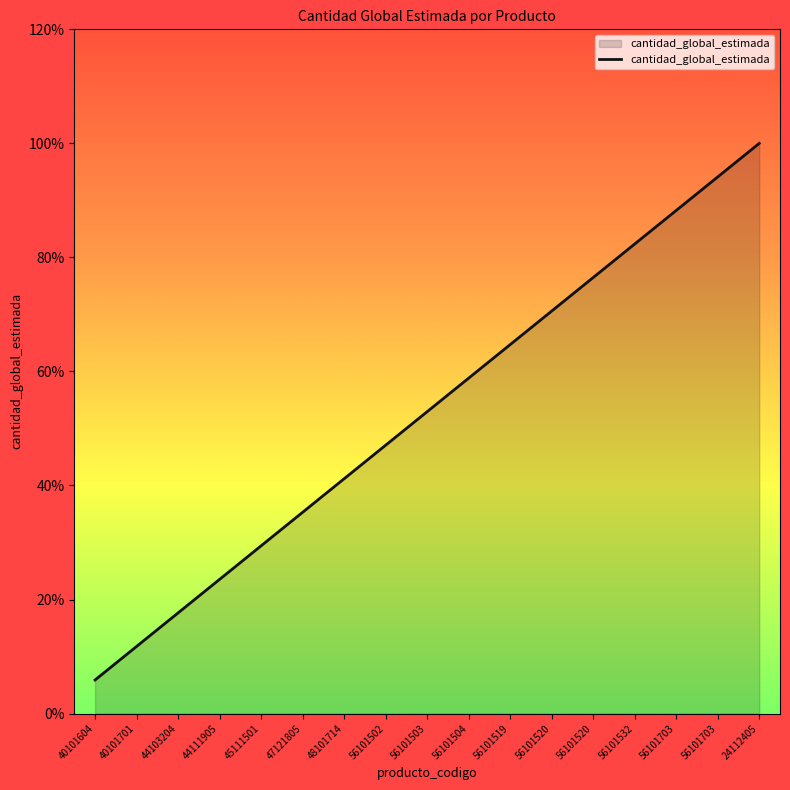

Is this an area chart (filled region under the line)?

Yes